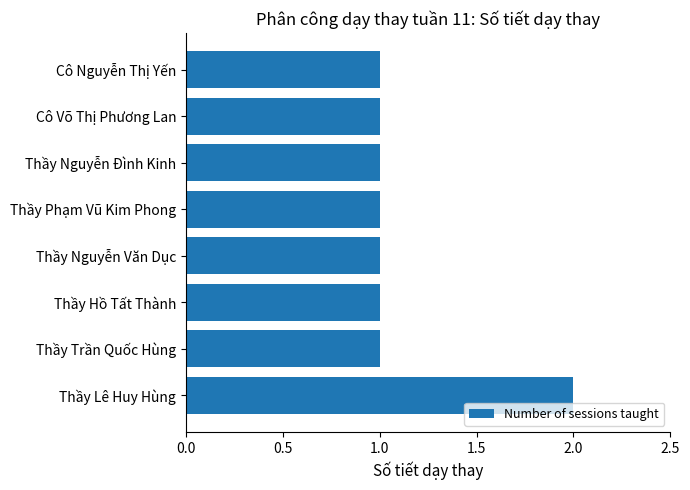

Does the chart contain any negative values?

No